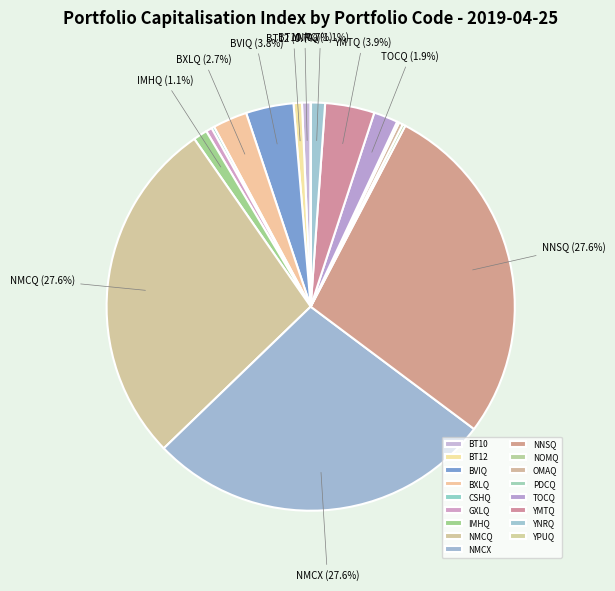

Is BT12 the majority of the pie?

No